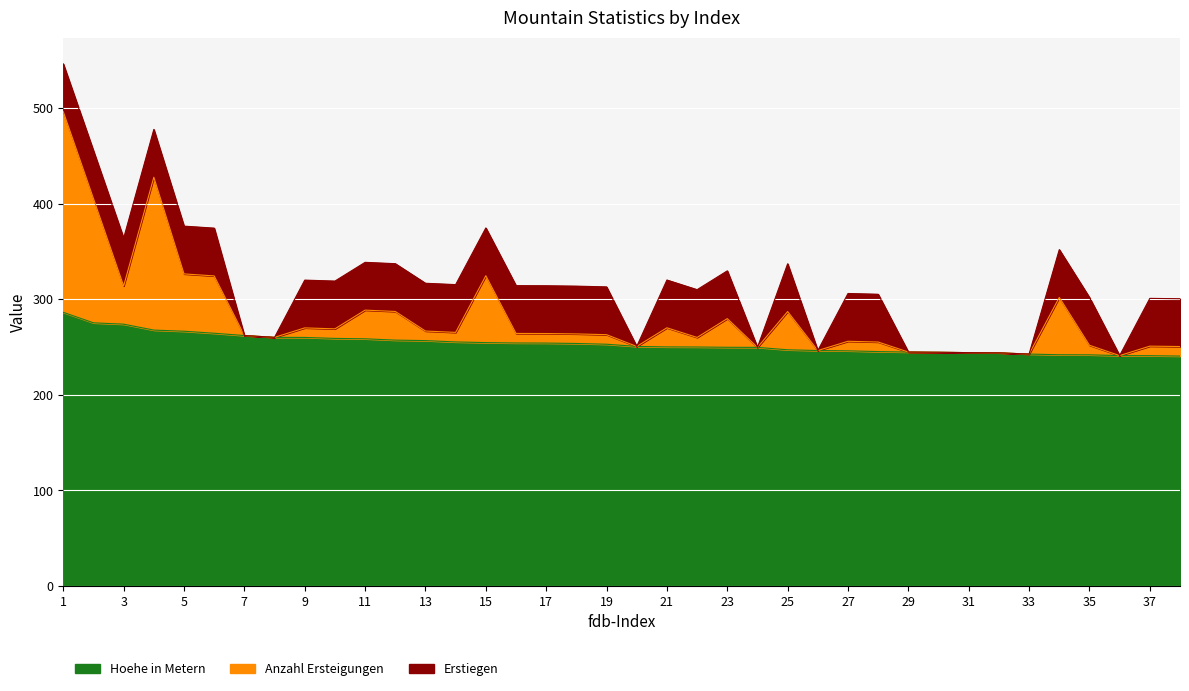

Rank the categories by Anzahl Ersteigungen value from lowest to highest.

36, 33, 32, 31, 30, 29, 26, 24, 38, 20, 37, 35, 28, 27, 22, 8, 7, 19, 18, 17, 16, 14, 13, 10, 9, 21, 23, 25, 12, 11, 34, 3, 6, 15, 5, 2, 4, 1